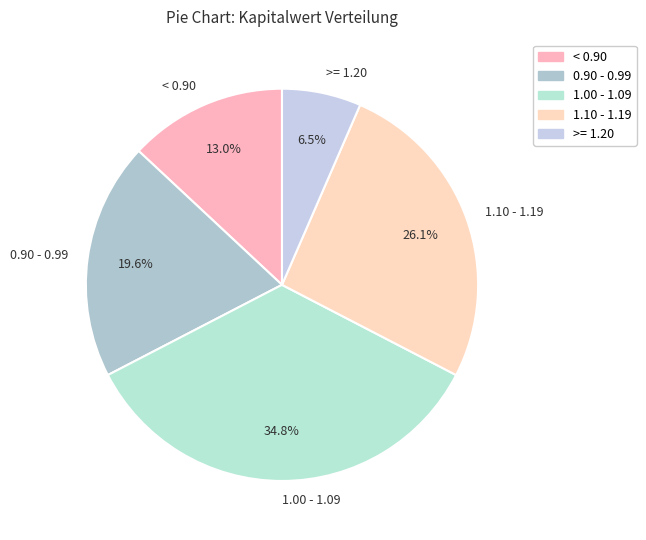

How much of the chart is everything except 1.00 - 1.09?

65.2%